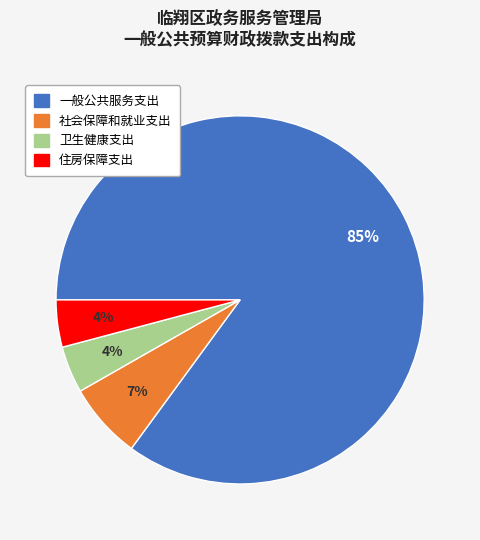

To the nearest percent, what percentage of the pie is 社会保障和就业支出?

7%